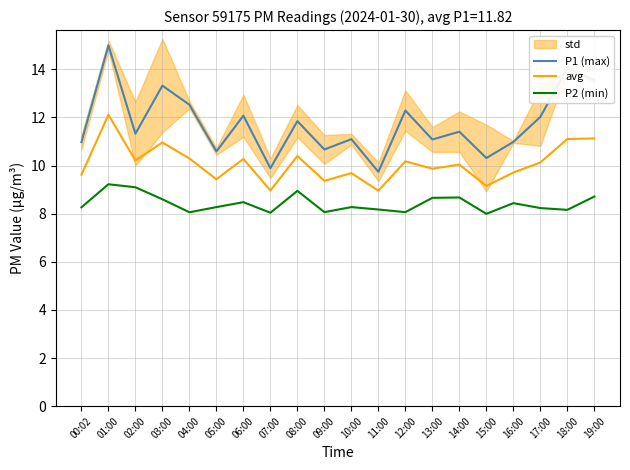

Rank the series at 13:00 from lowest to highest value.

P2 (min), avg, P1 (max)